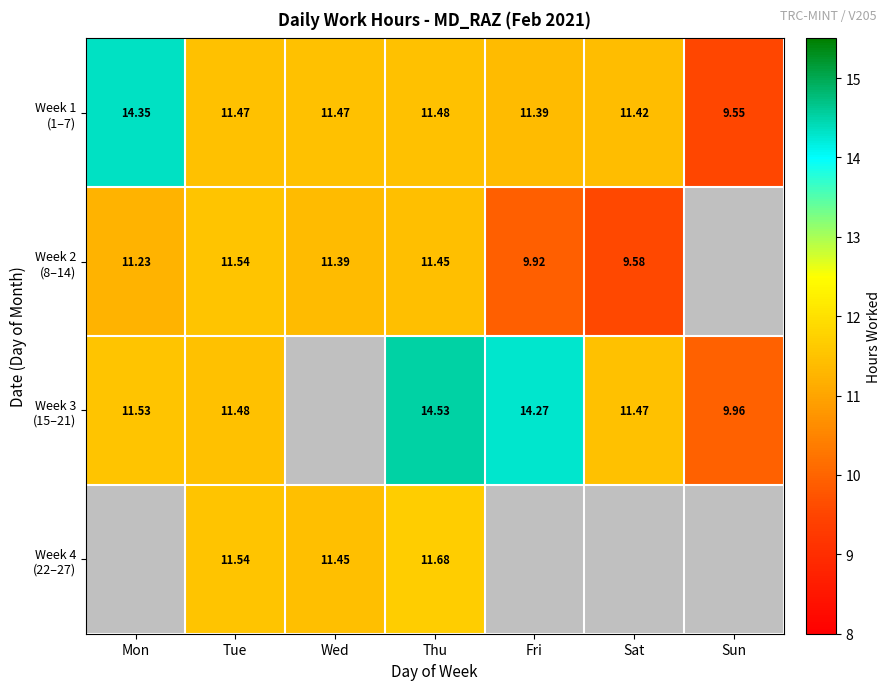

What is the total value across all series at Thu?

49.1